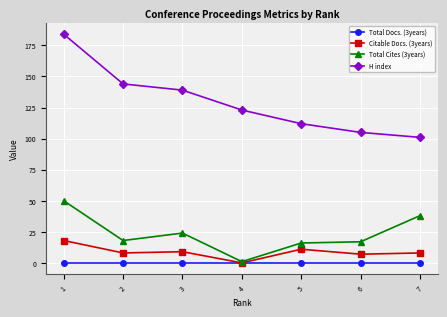

How many values in the H index series are below 123?

3